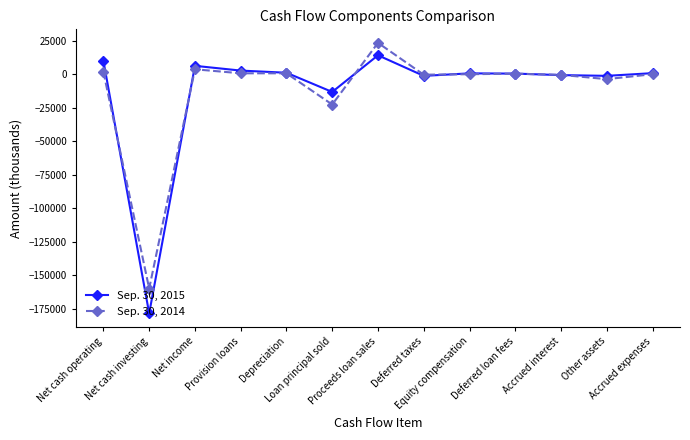

The Sep. 30, 2014 series shows -213888 at Net cash investing. True or false?

False